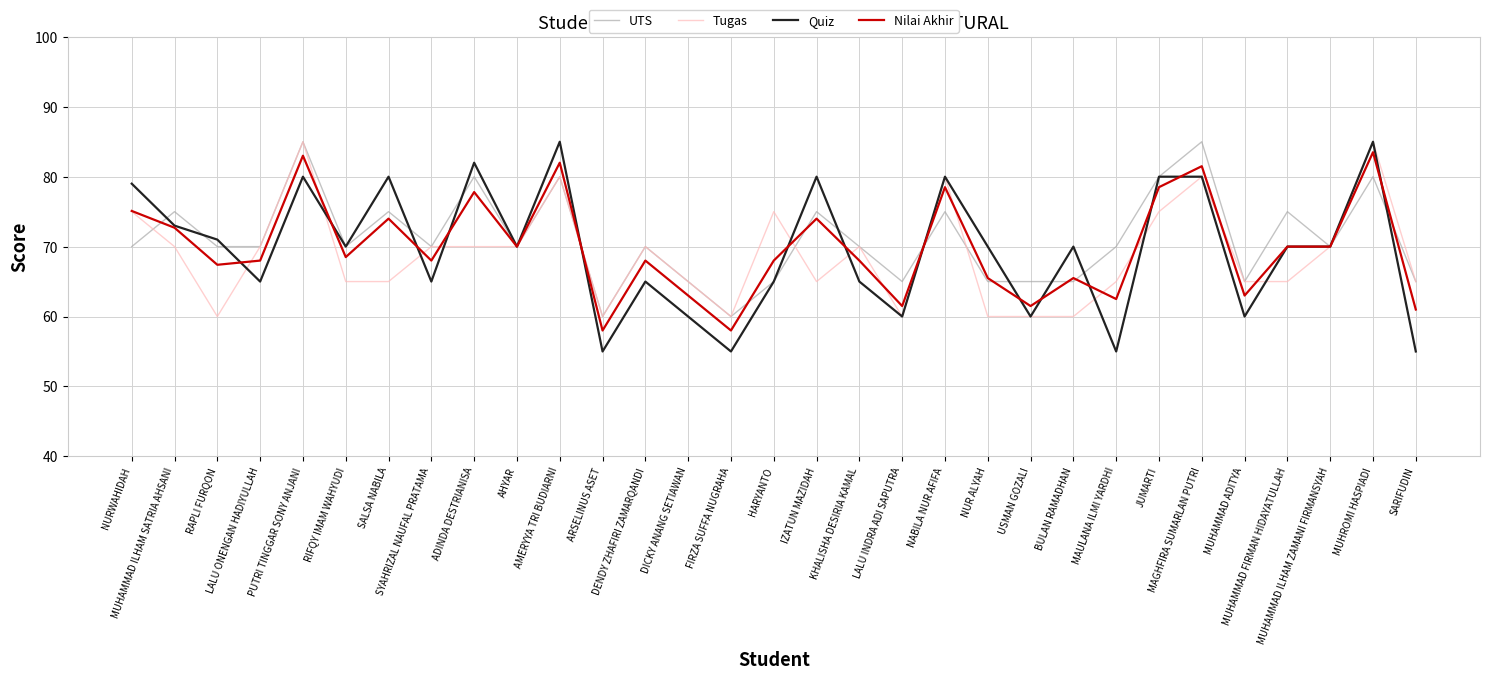

How many lines are shown in the chart?

4